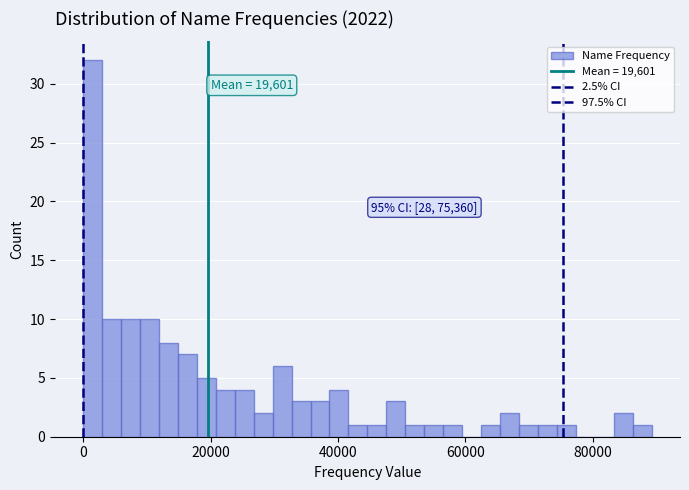

Around what value on the x-axis is the tallest bar? Give the approximate position of its centre, as read against the axis.

2000